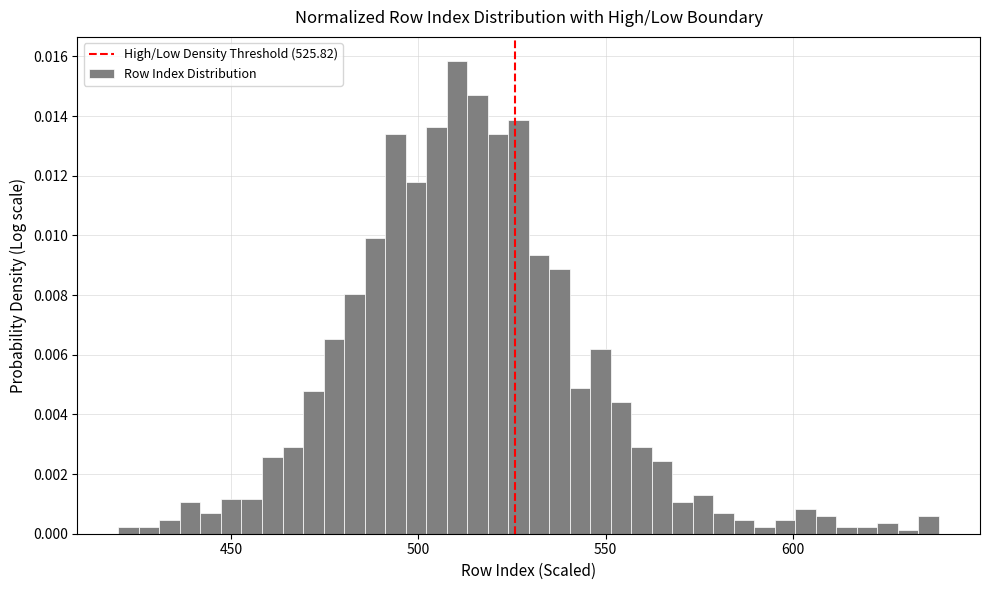

Read against the x-axis, roughly where is the centre of the tallest bar?

510